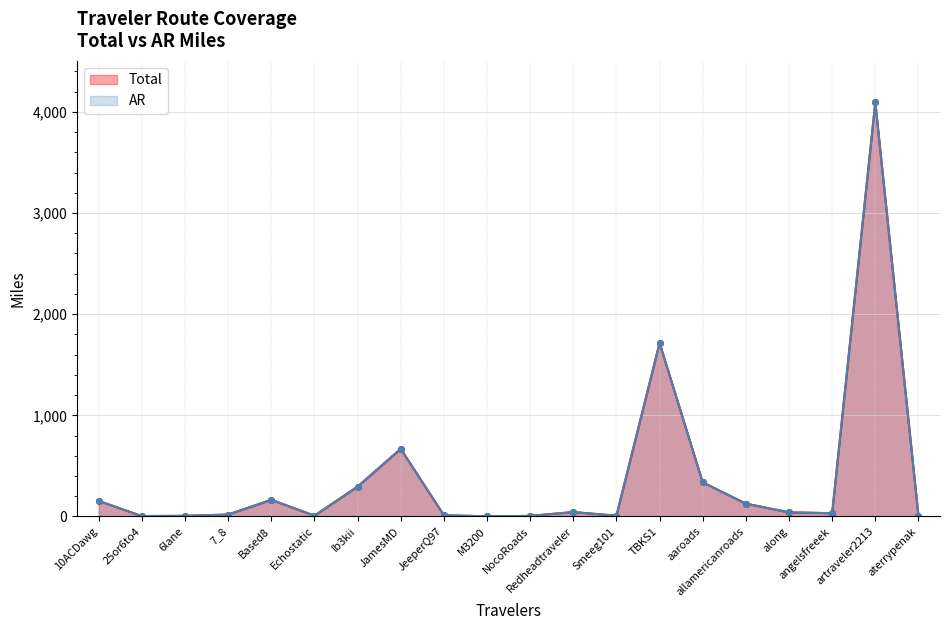

True or false: Total has a value of 62.4 at Redheadtraveler.

False